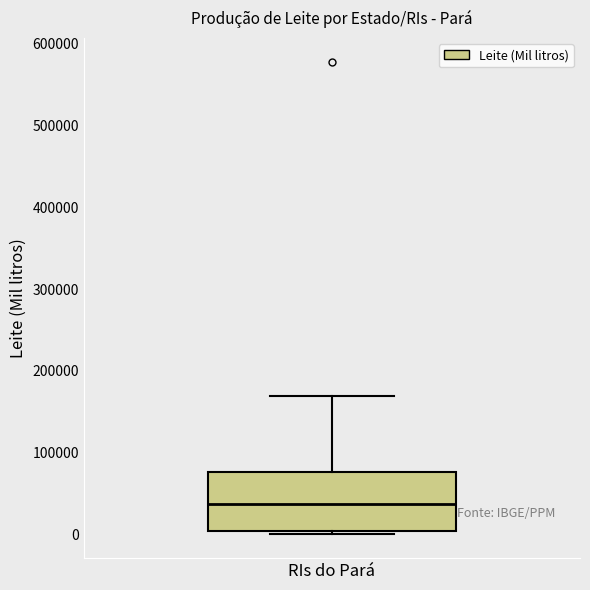

Where is the upper edge of the box for RIs do Pará on the y-axis? The values are not printed on the chart, so give them approximately, as read against the axis.

80000